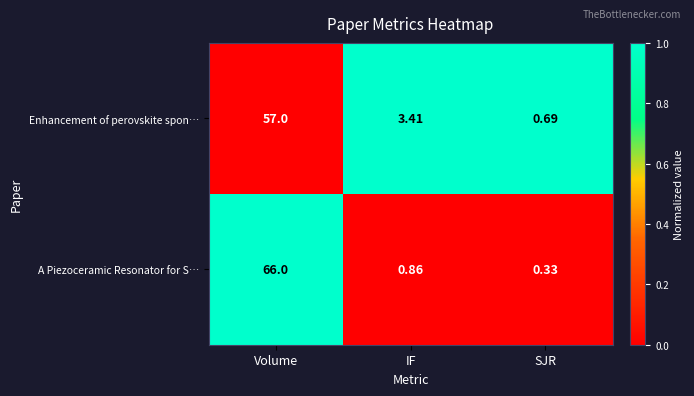

At which label is A Piezoceramic Resonator for S… closest to 33?

IF